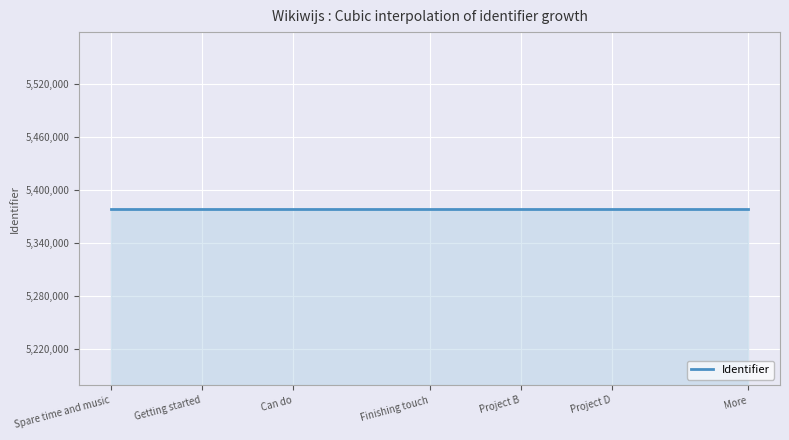

What is the minimum value shown in the chart?

5378406.0